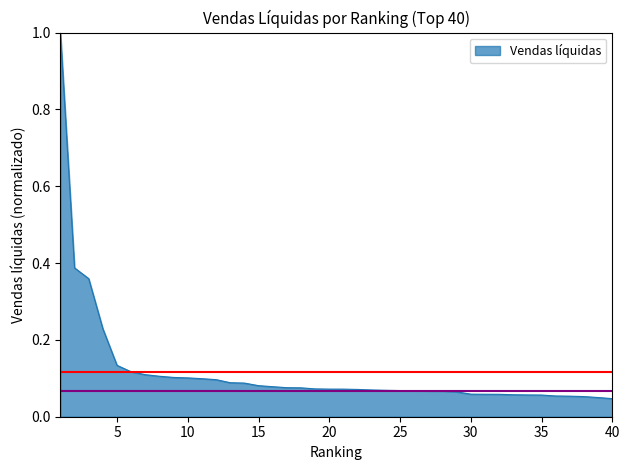

What is the greatest value displayed?

1.0